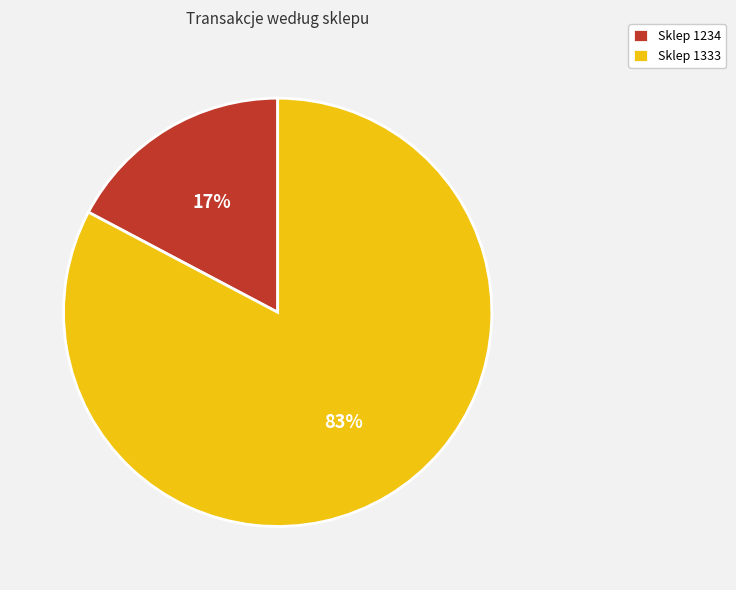

Which slice represents more than half of the pie?

Sklep 1333